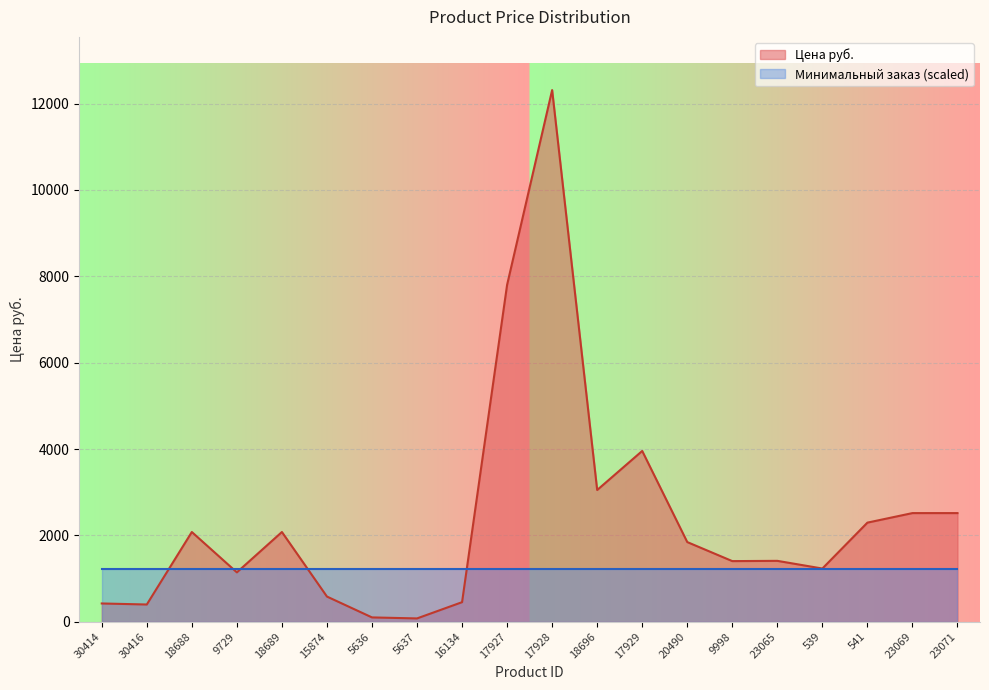

Where does the data first go above 1845?

18688